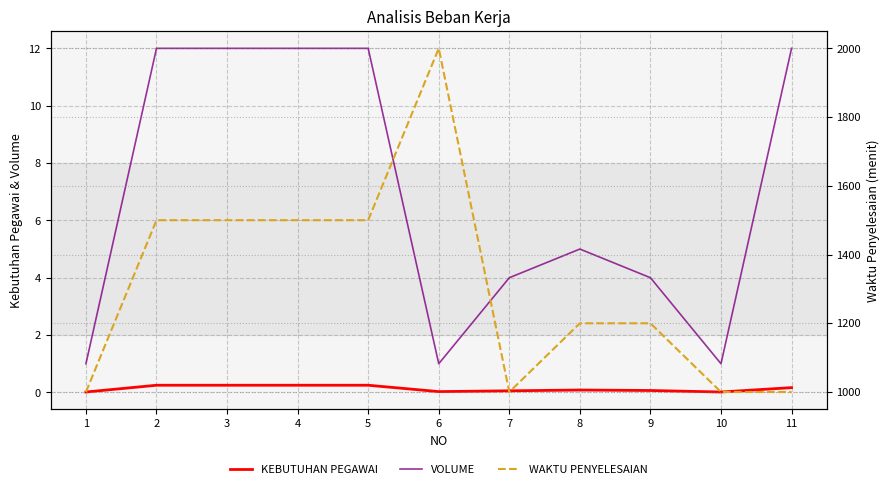

Is the value of VOLUME at 6 greater than the value of KEBUTUHAN PEGAWAI at 3?

Yes